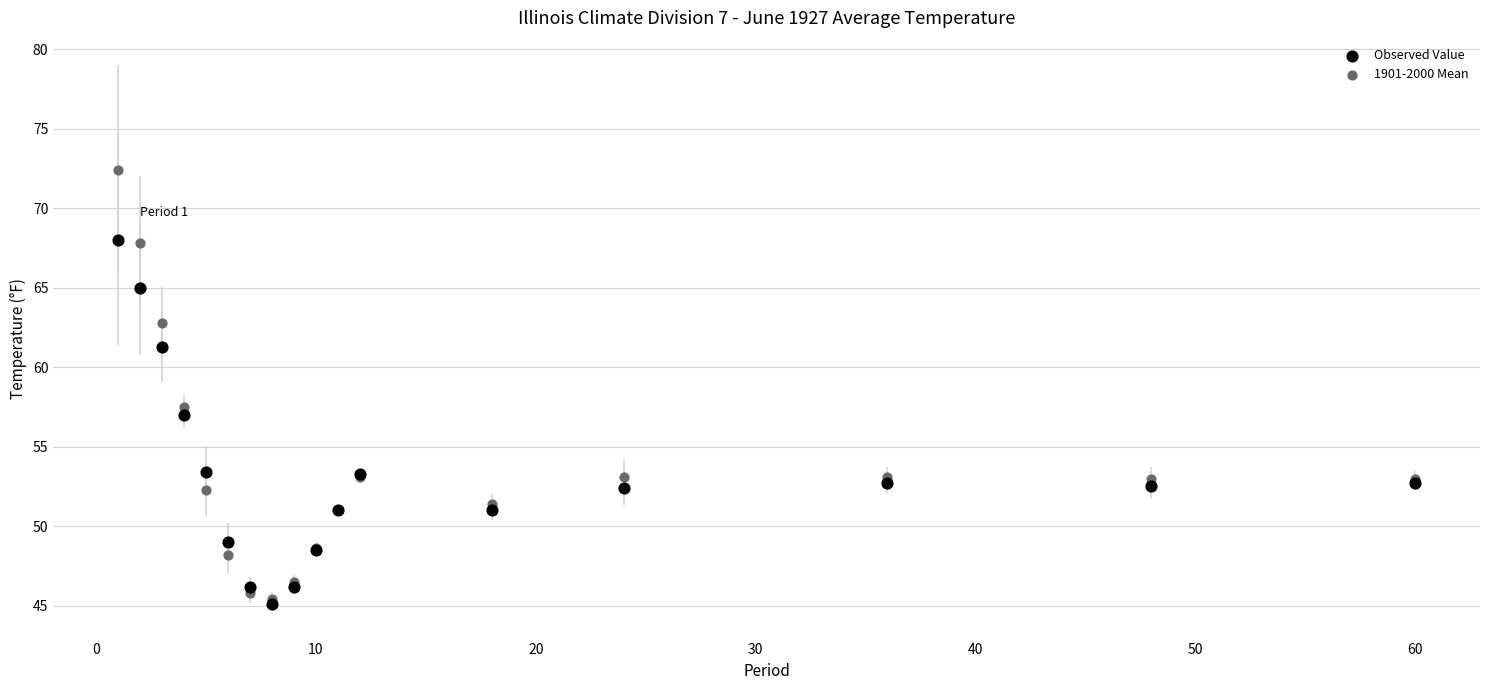

In the Observed Value series, what Y value is closest to 56?

57.0